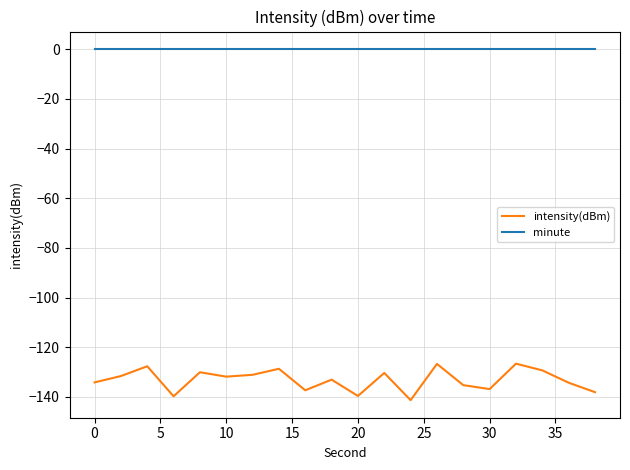

Rank the series by their average value, from highest to lowest.

minute, intensity(dBm)